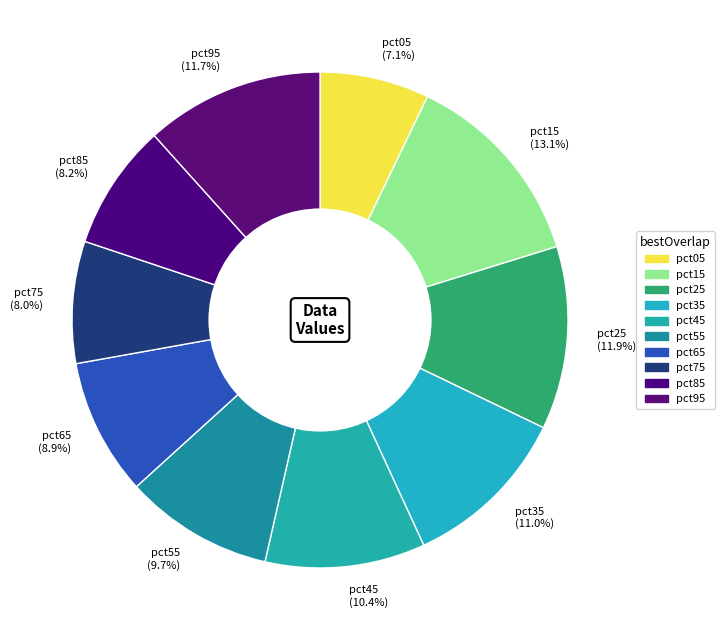

The pct65 slice represents 9% of the pie. True or false?

True